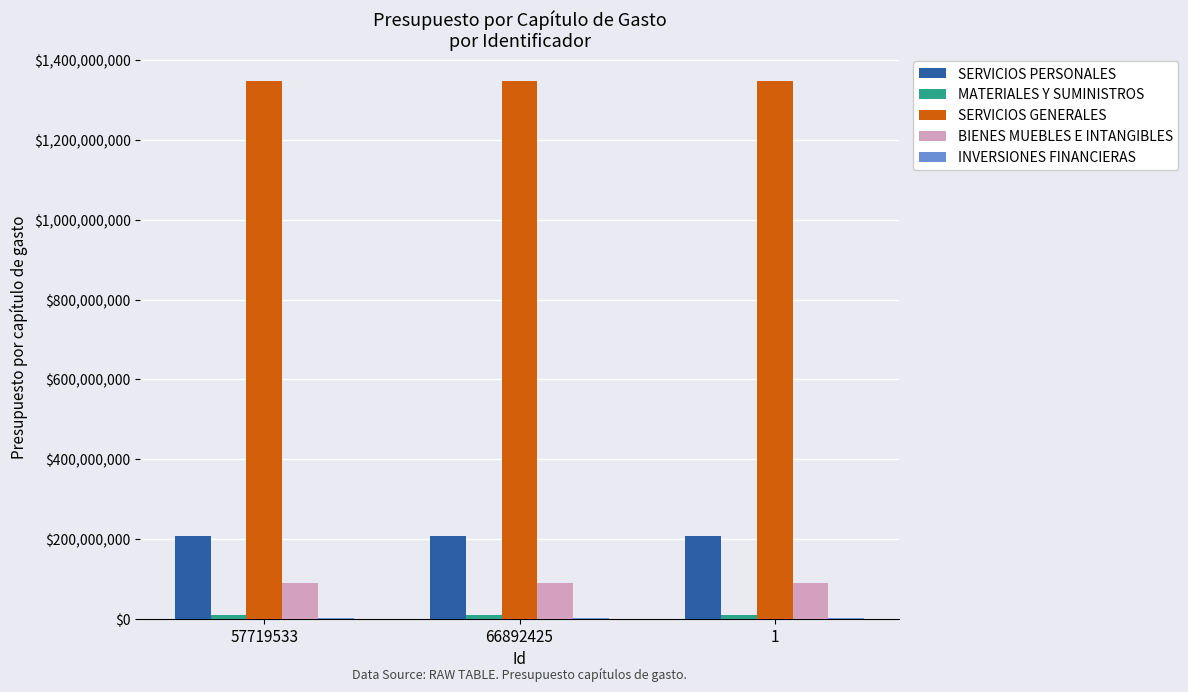

What is the greatest value displayed?

1347115223